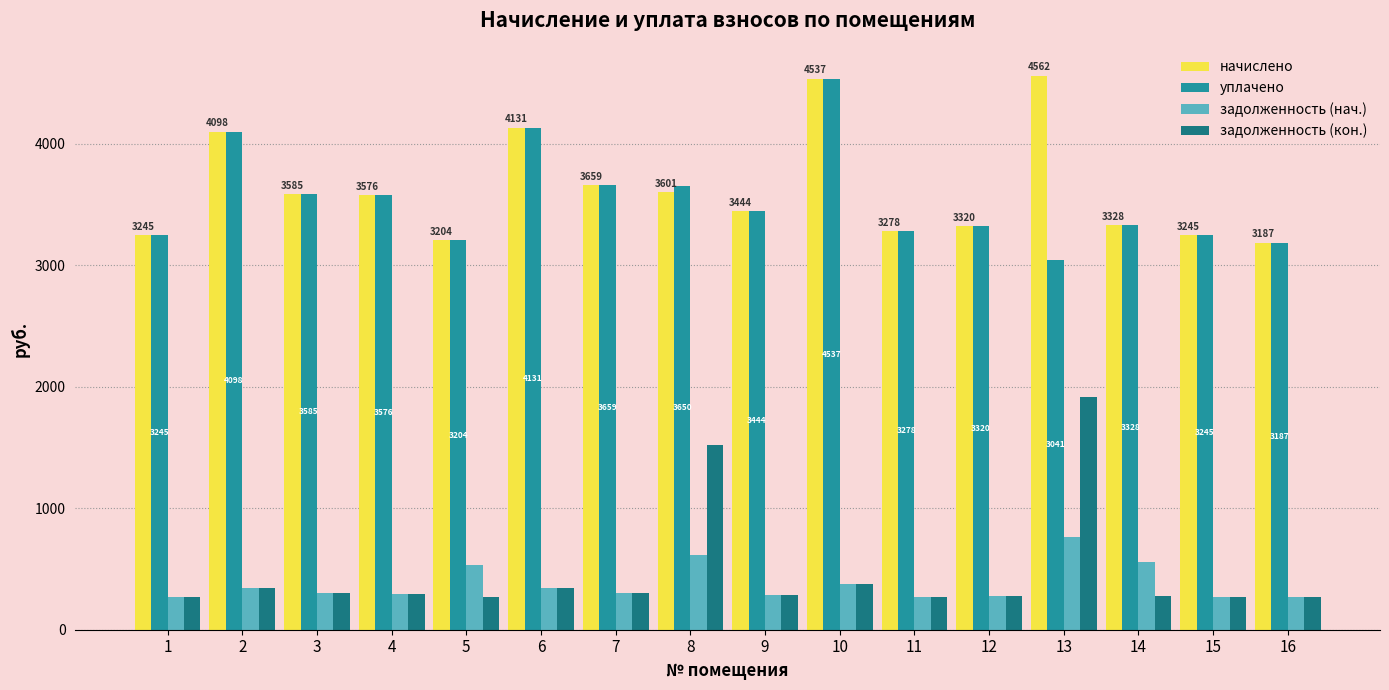

What is the total value across all series at 1?

7032.5